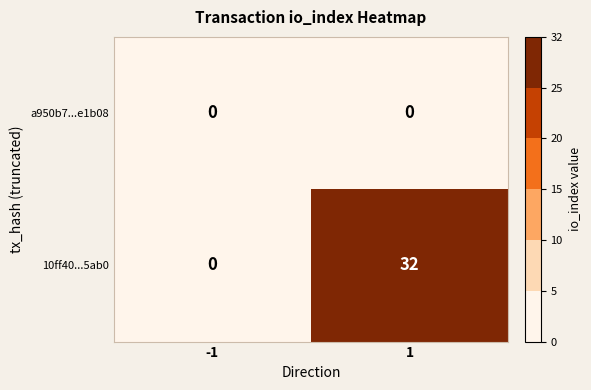

What is the greatest value displayed?

32